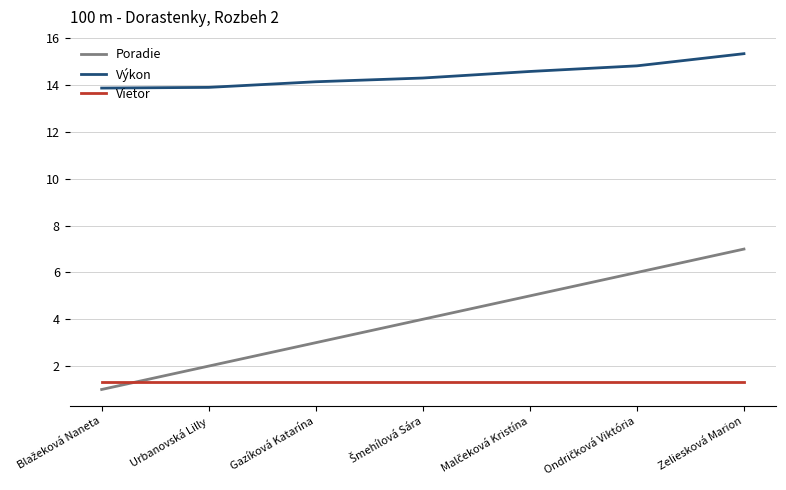

Rank the series by their maximum value, from lowest to highest.

Vietor, Poradie, Výkon